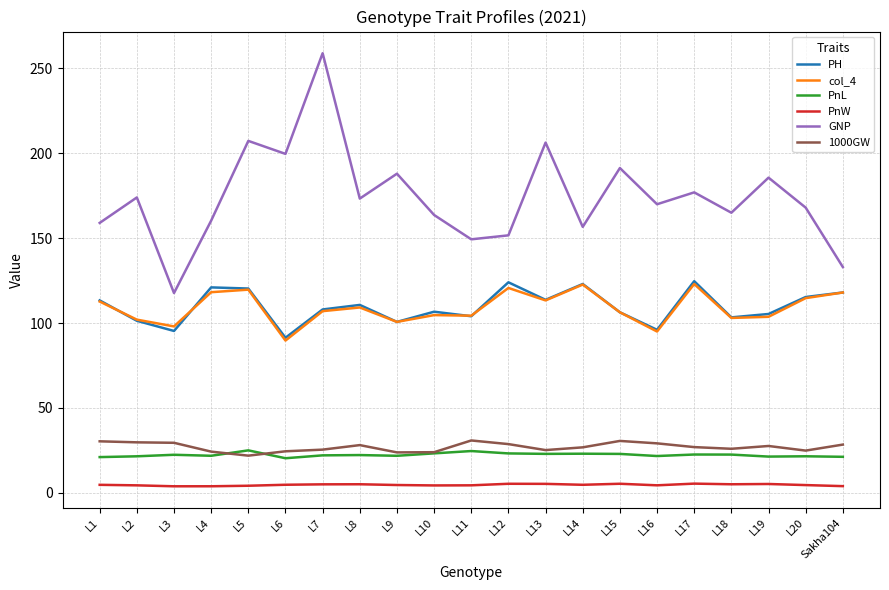

True or false: GNP and PH intersect in this chart.

False